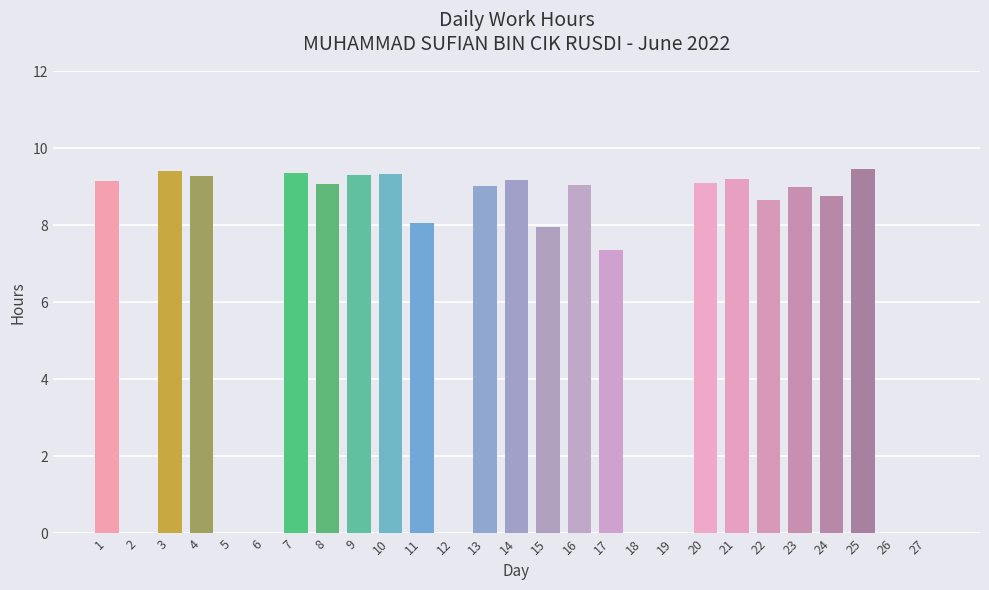

Is it true that the value at 9 is 9.3?

True